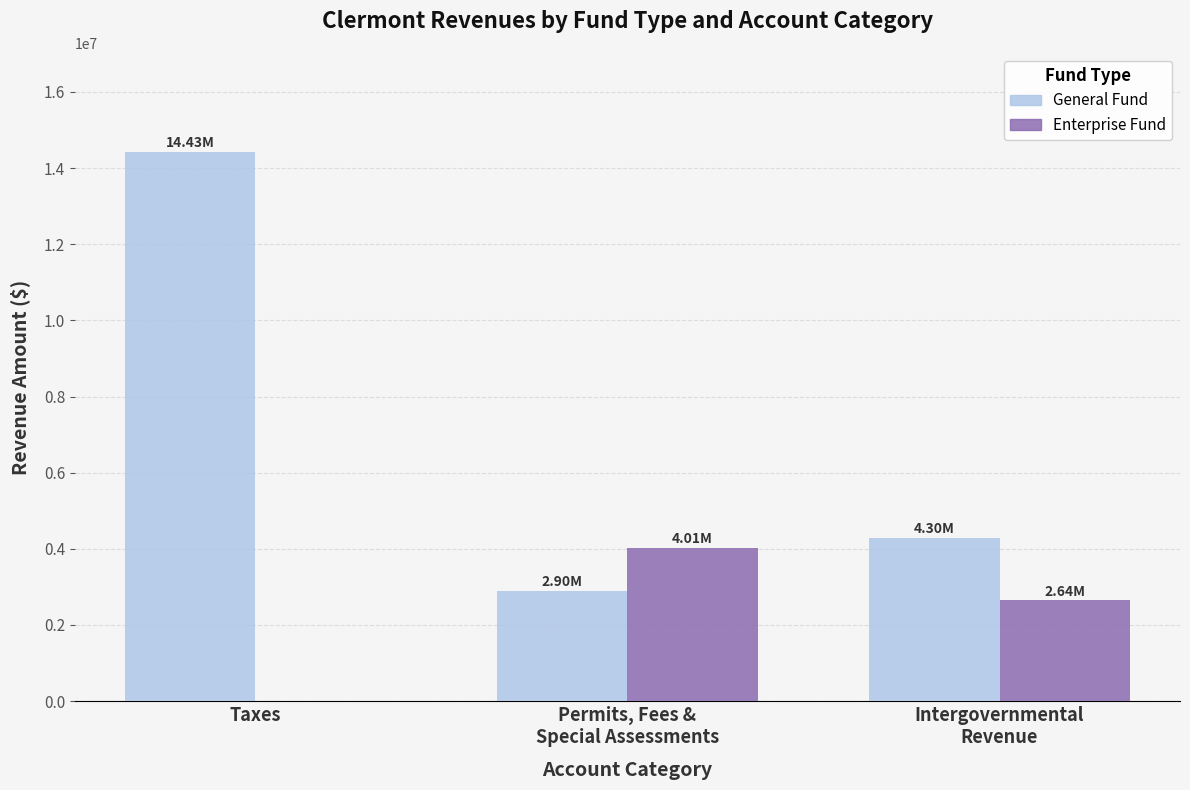

At which category is the sum across all series the highest?

Taxes